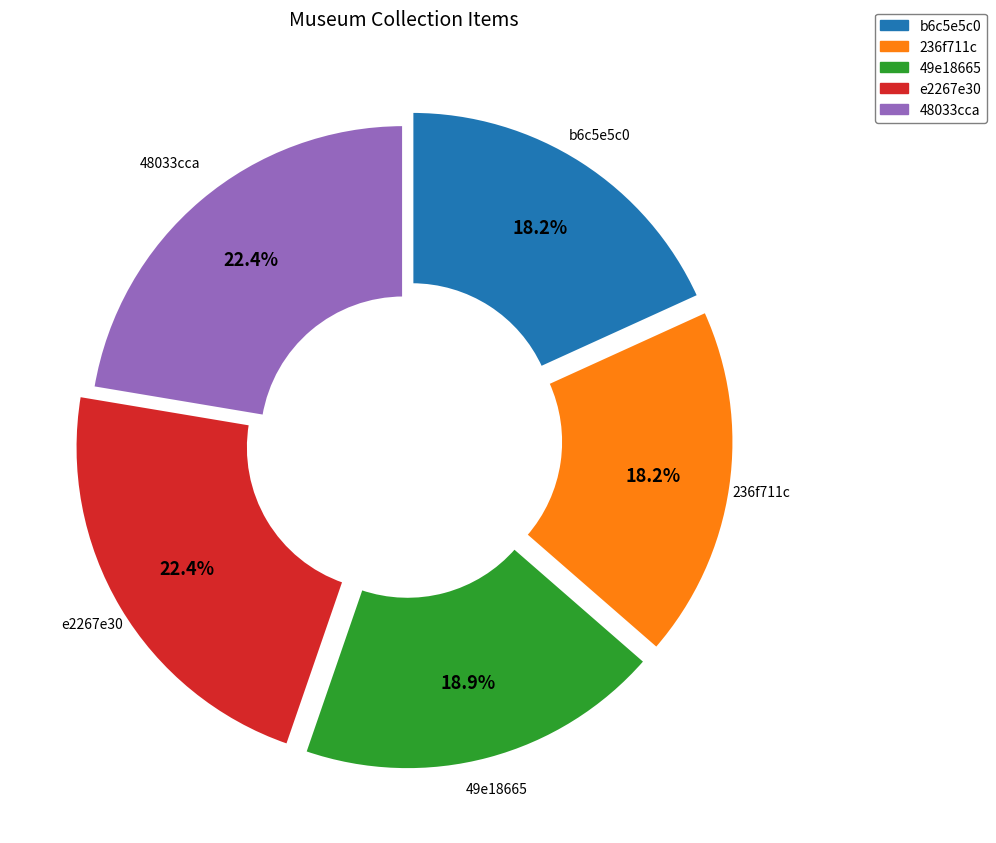

What is the total percentage of e2267e30 and 236f711c?

40.6%